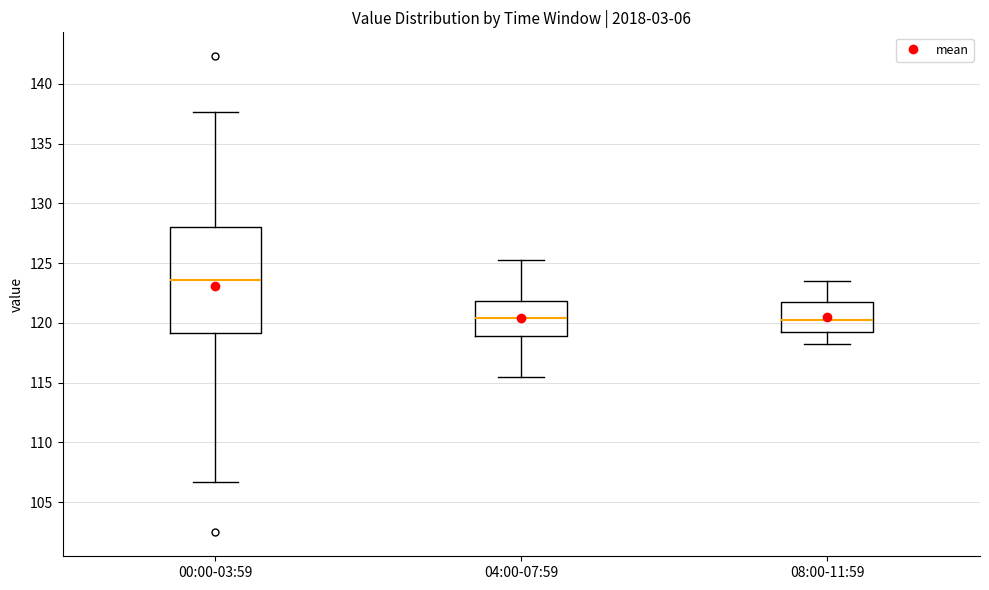

Comparing the boxes themselves (not the whiskers), which one is the tallest?

00:00-03:59